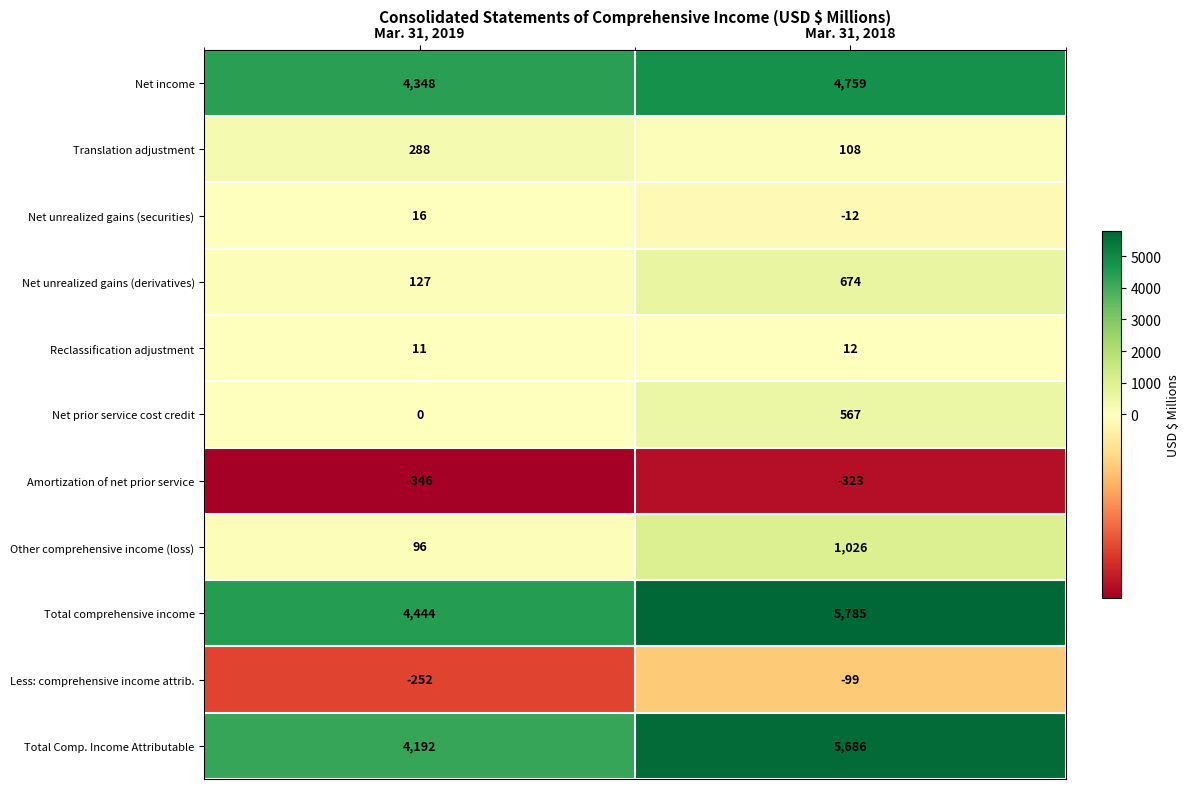

At Mar. 31, 2018, list the series in order from smallest to largest.

Amortization of net prior service, Less: comprehensive income attrib., Net unrealized gains (securities), Reclassification adjustment, Translation adjustment, Net prior service cost credit, Net unrealized gains (derivatives), Other comprehensive income (loss), Net income, Total Comp. Income Attributable, Total comprehensive income